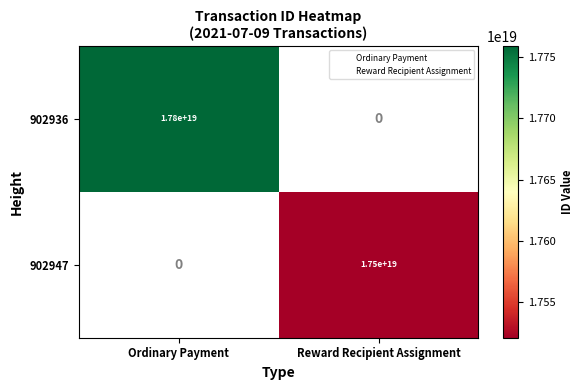

Which has a higher value, Reward Recipient Assignment or Ordinary Payment?

Ordinary Payment